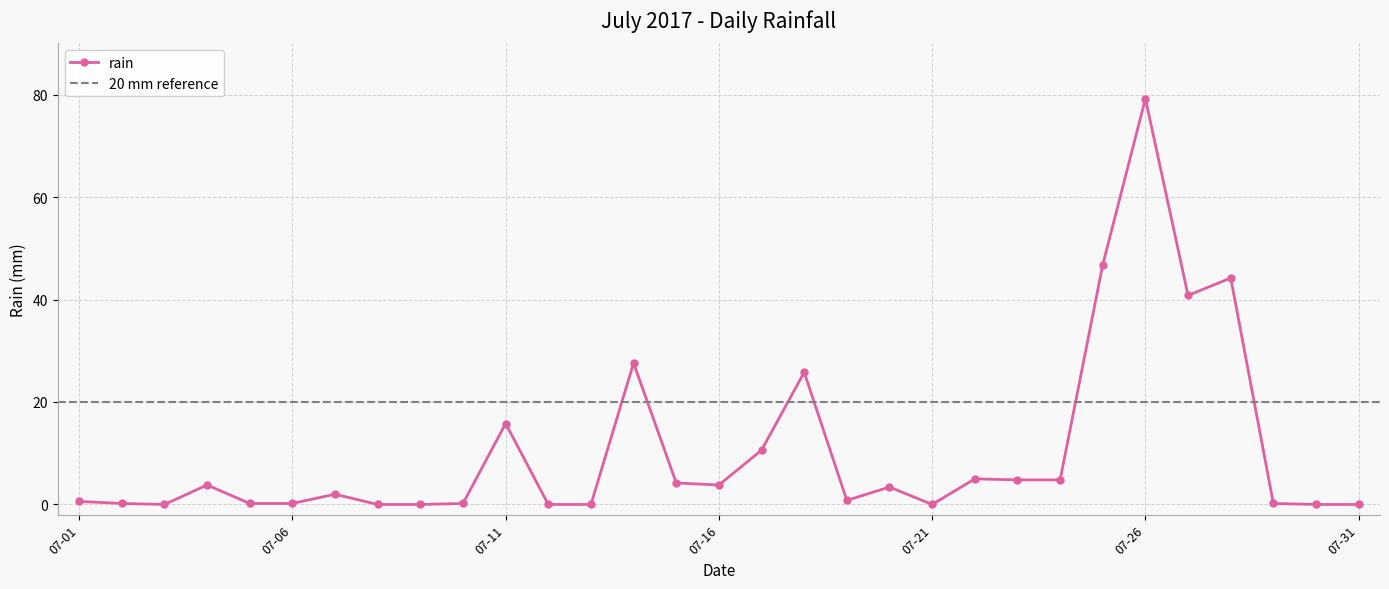

How many distinct data groups are displayed?

1